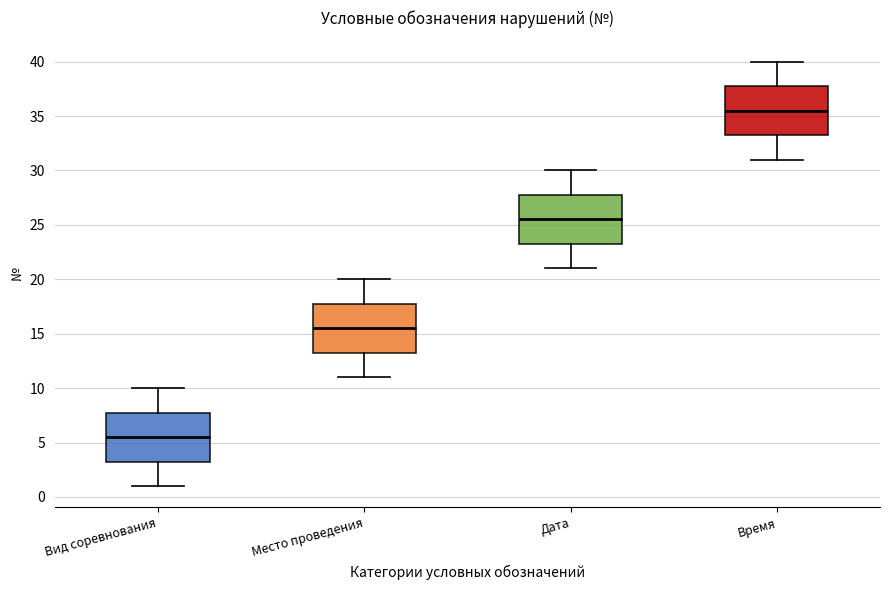

Where does the median line of the box for Дата sit on the y-axis? The values are not printed on the chart, so give them approximately, as read against the axis.

25.5